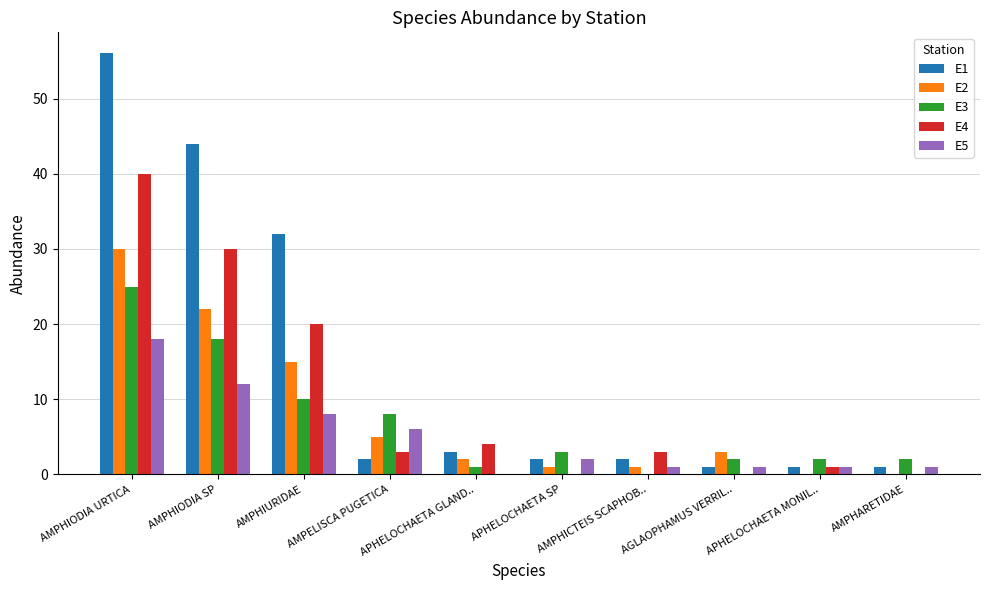

Which series changed the most between APHELOCHAETA MONIL.. and AMPHARETIDAE?

E4